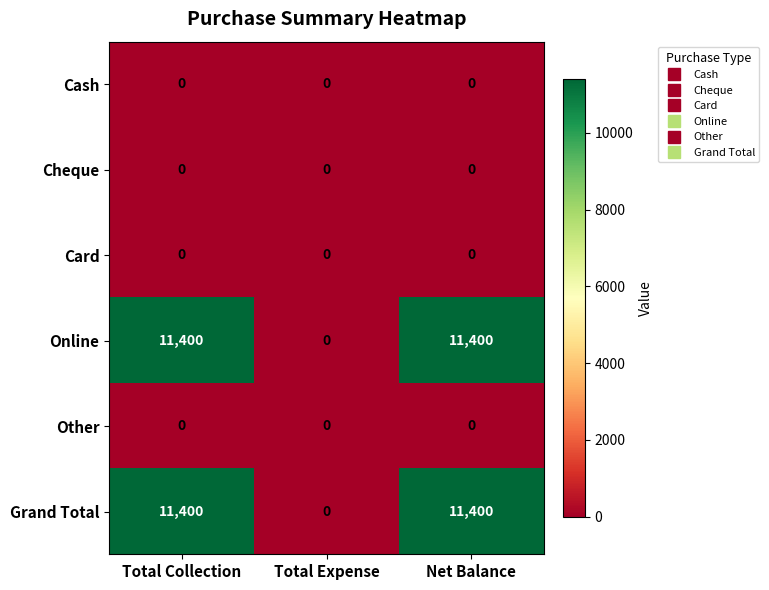

Which category has the lowest value in the Online series?

Total Expense